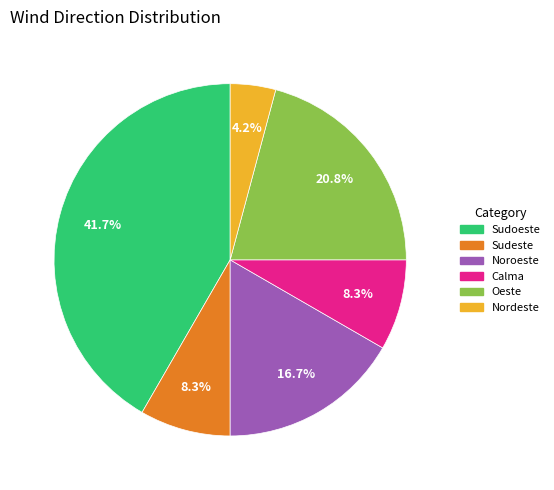

To the nearest percent, what is the combined percentage of Calma and Noroeste?

25%